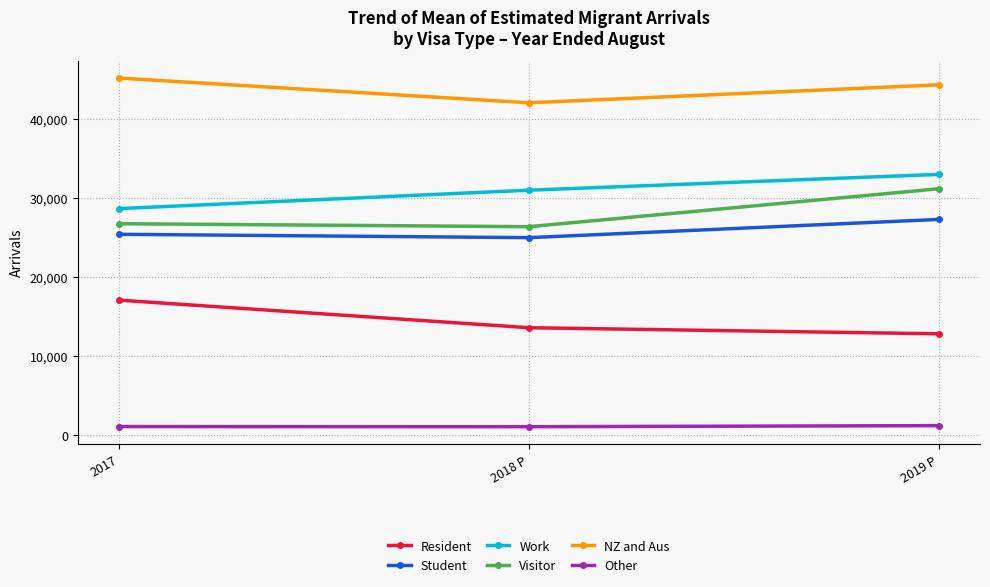

True or false: Visitor has a value of 9522 at 2019 P.

False